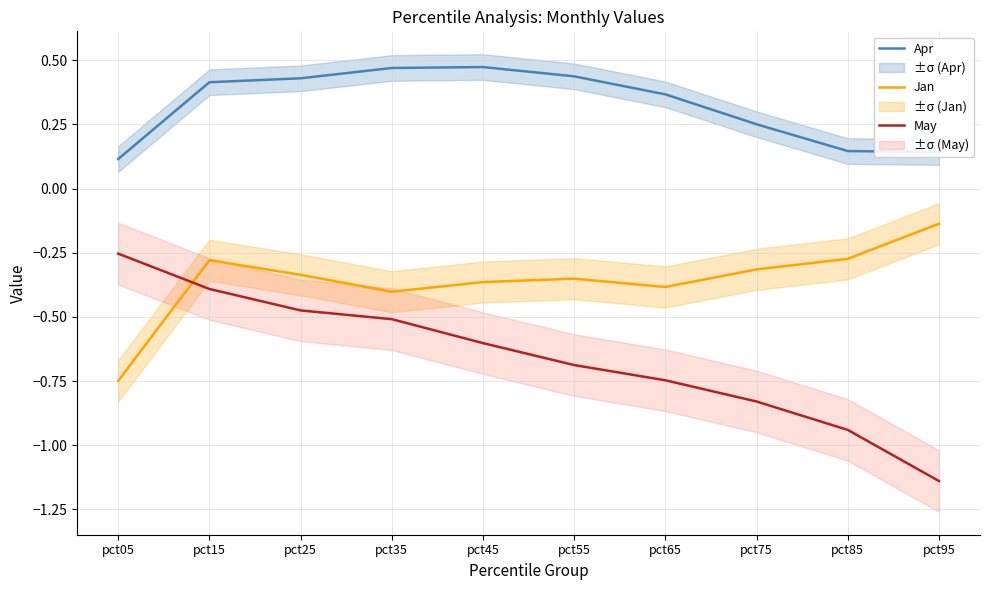

Which has a higher value, pct85 or pct25?

pct25